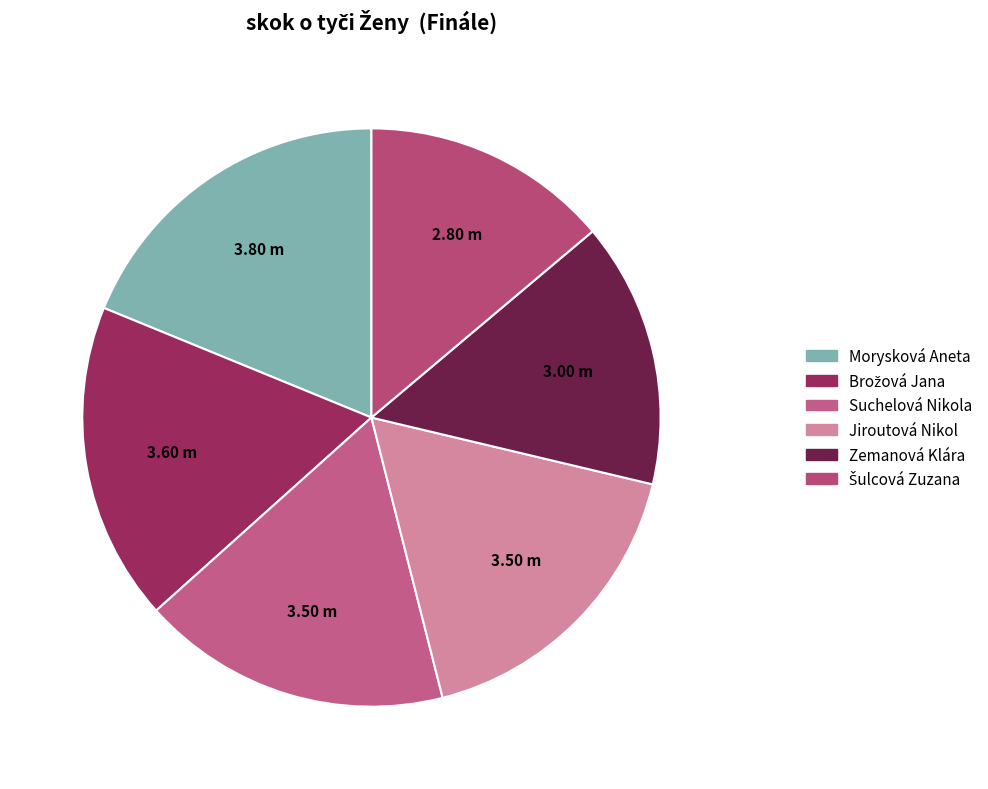

Rank the categories by value from lowest to highest.

Šulcová Zuzana, Zemanová Klára, Suchelová Nikola, Jiroutová Nikol, Brožová Jana, Morysková Aneta